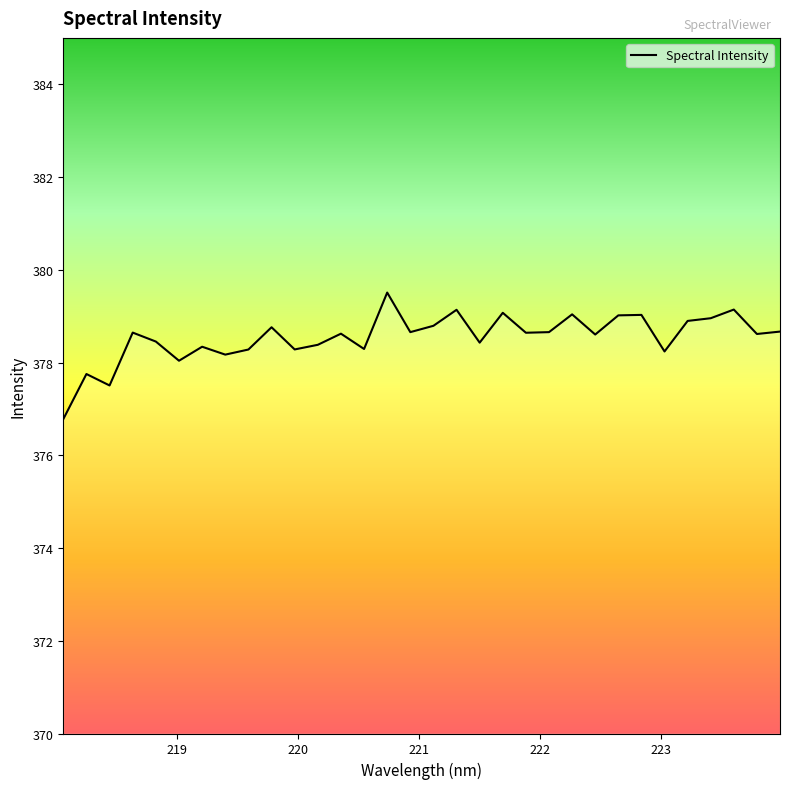

What is the maximum value shown in the chart?

379.5